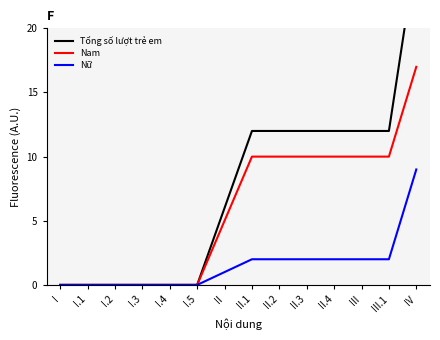

True or false: Nữ and Tổng số lượt trẻ em intersect in this chart.

False